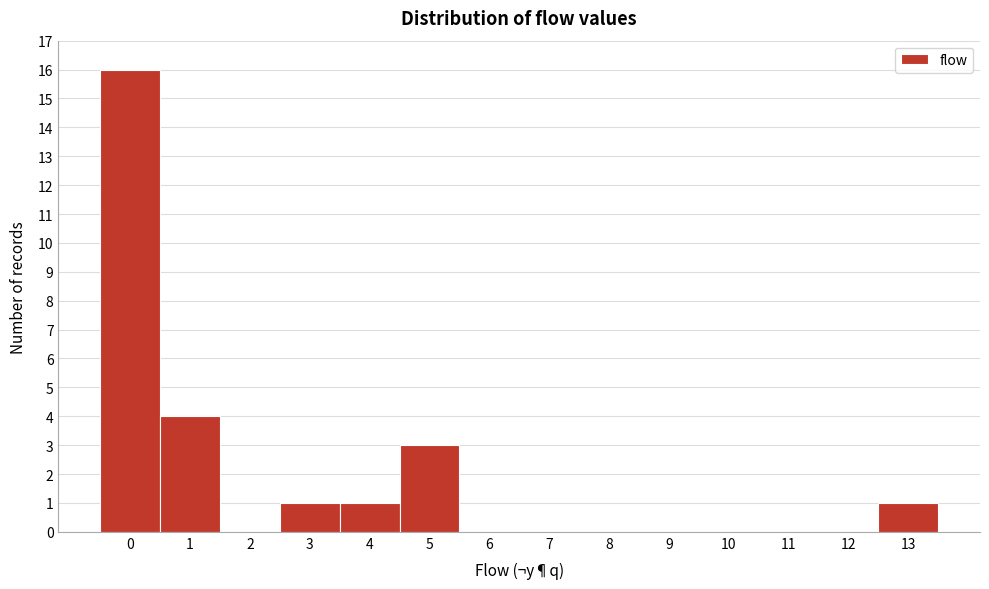

What is the height of the bar covering -0.5 to 0.5 on the x-axis? The values are not printed on the chart, so give them approximately, as read against the axis.

16